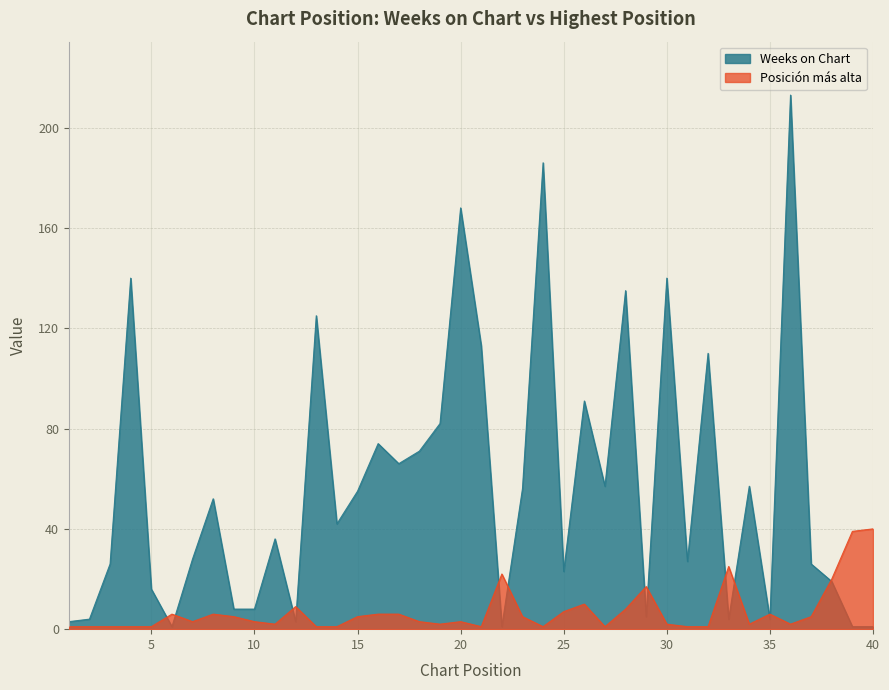

The value of Weeks on Chart at 24 is 186. True or false?

True